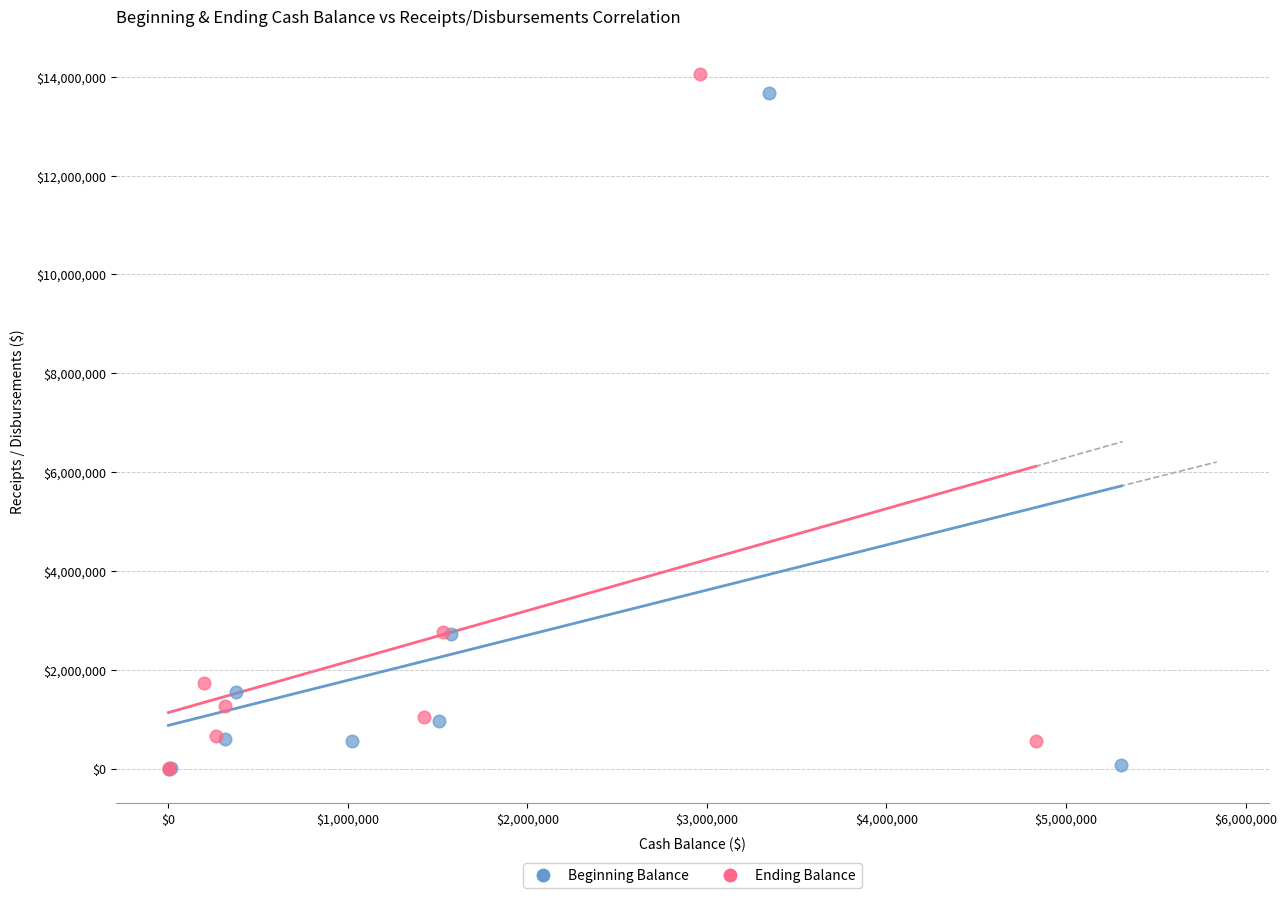

Which series has the largest Y range (max minus min)?

Ending Balance